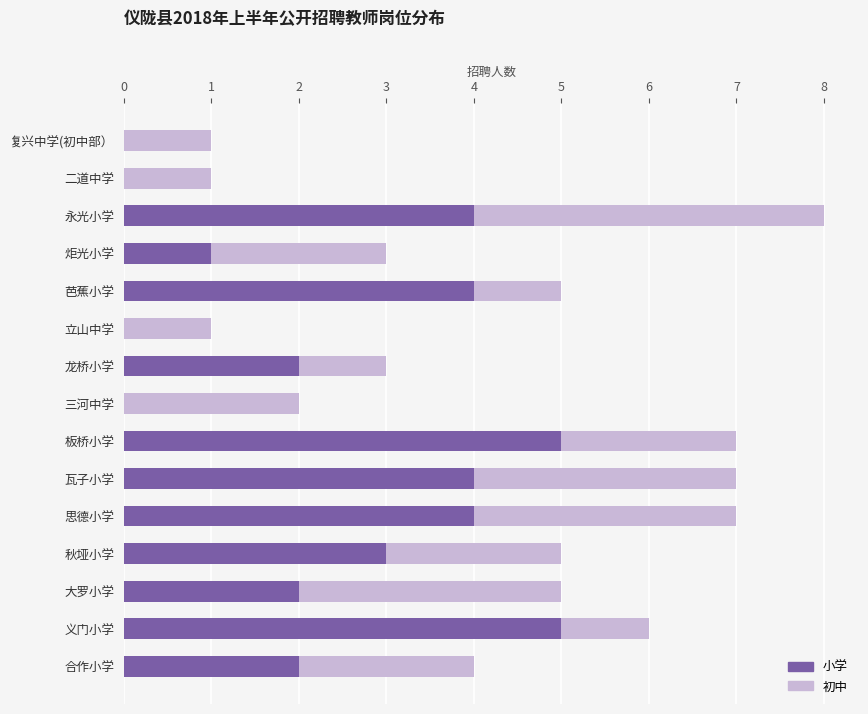

What is the highest value of the 小学 series?

5